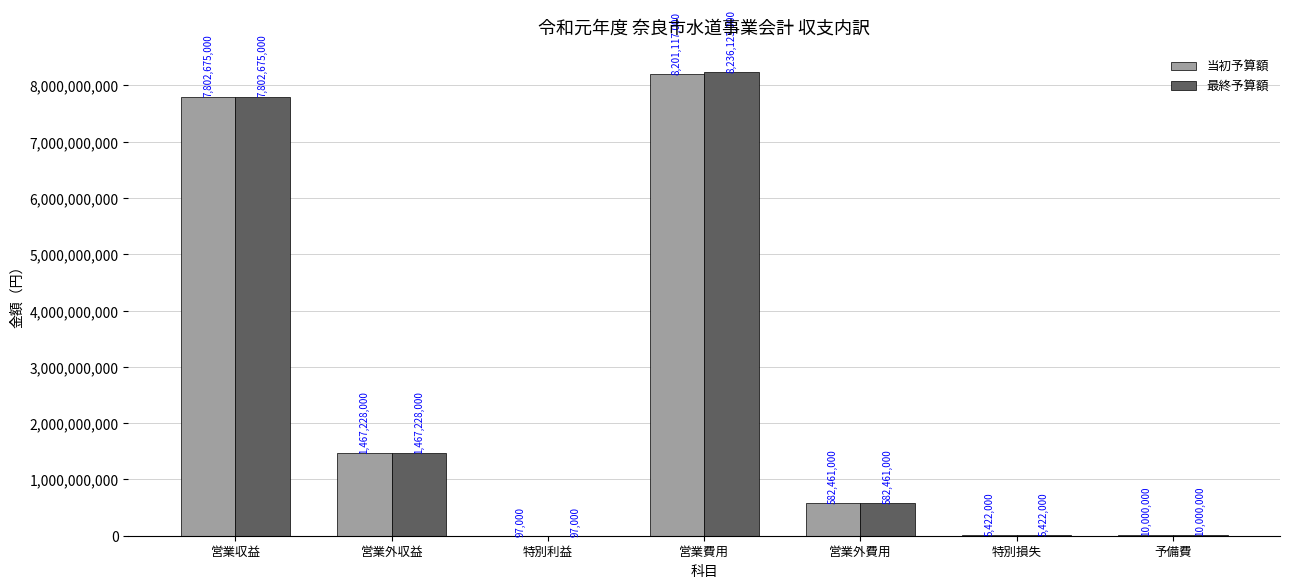

The value of 最終予算額 at 営業収益 is 7802675000. True or false?

True